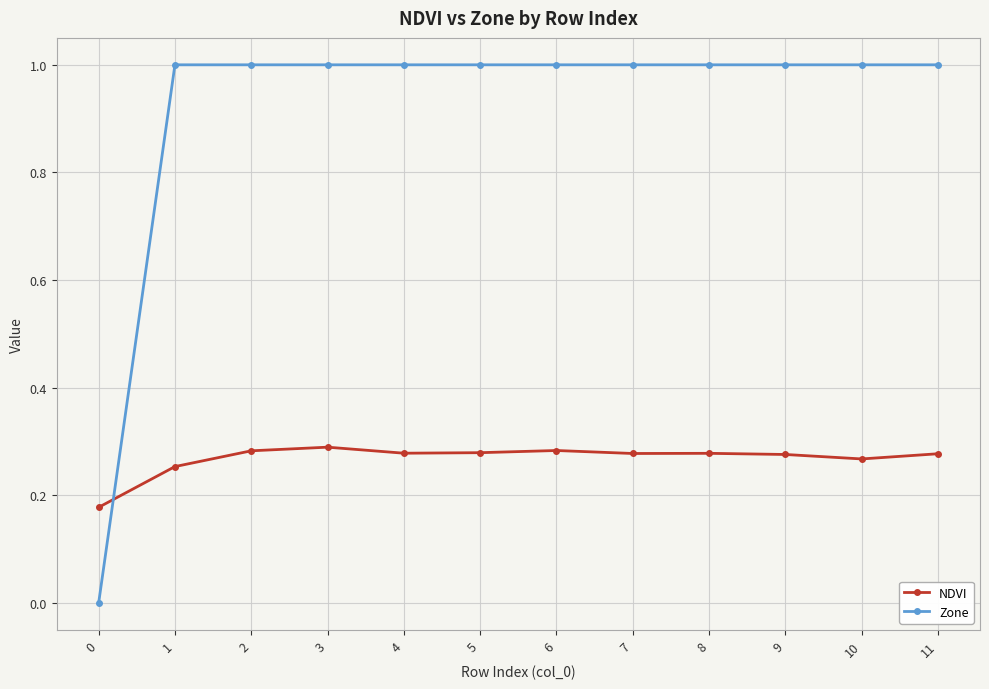

What is the sum of all NDVI values?

3.2